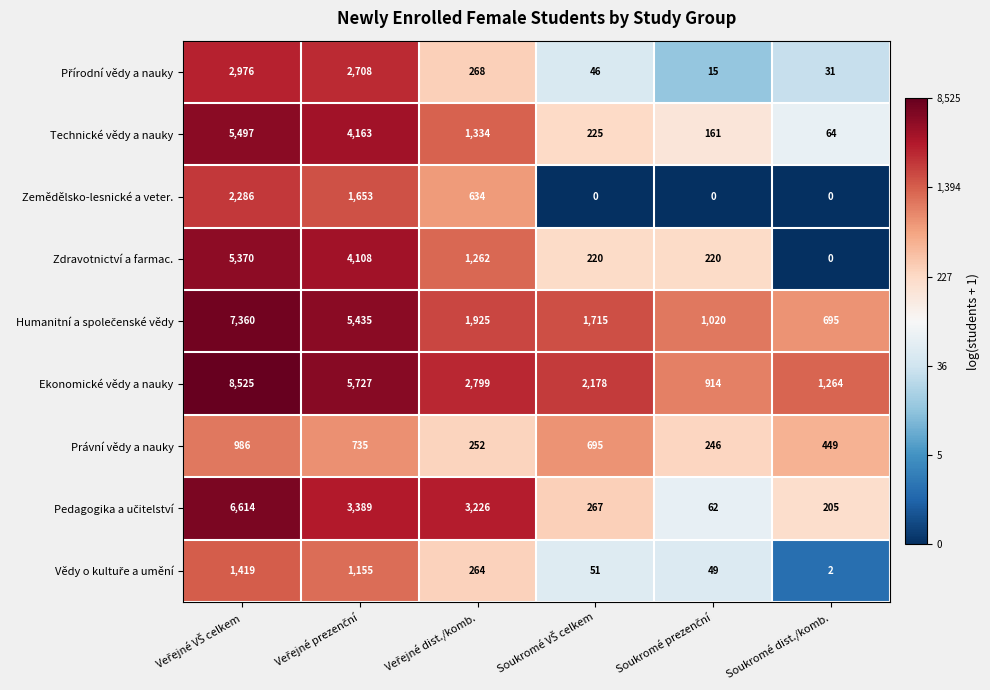

Count the Zemědělsko-lesnické a veter. values in the range 0 to 1653.

5